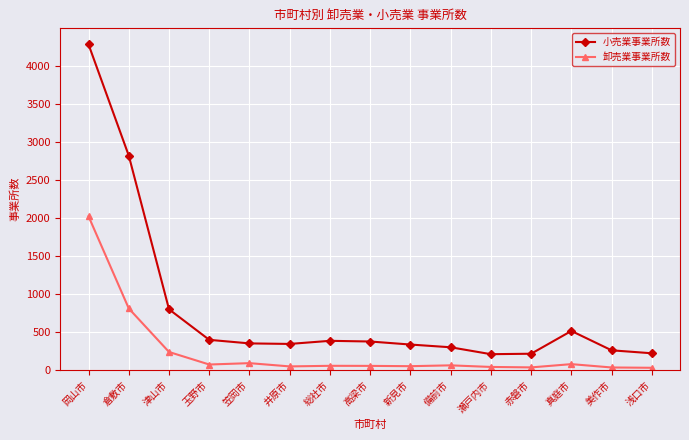

Is the value of 卸売業事業所数 at 新見市 greater than the value of 小売業事業所数 at 備前市?

No